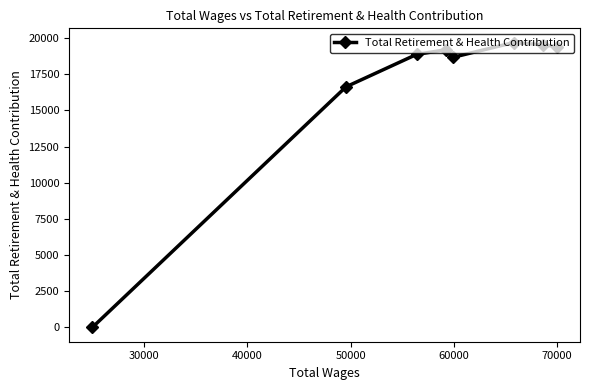

What is the value of the 2nd point from the left?

16626.1